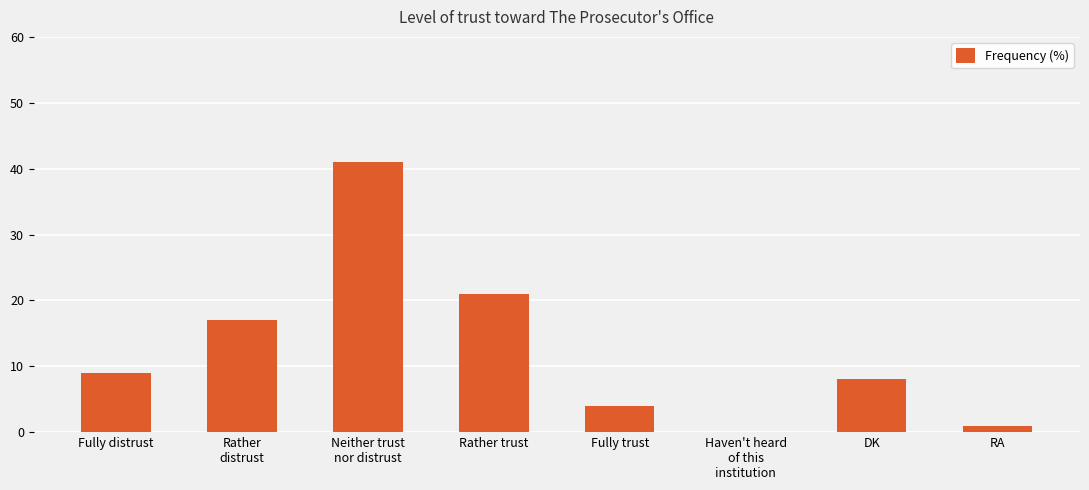

What is the average value?

13